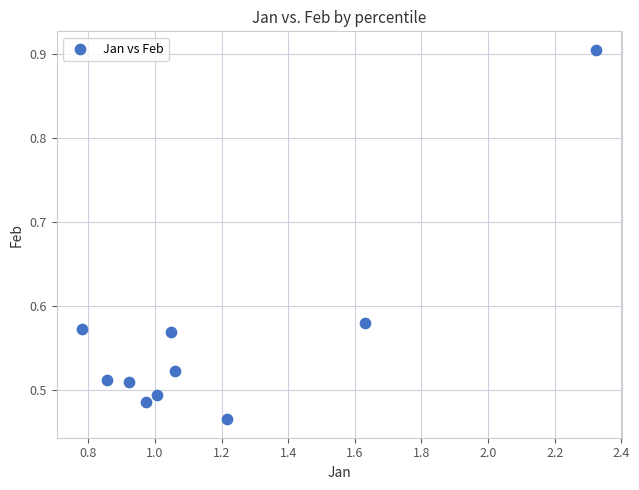

What is the range of X values (max minus min)?

1.5